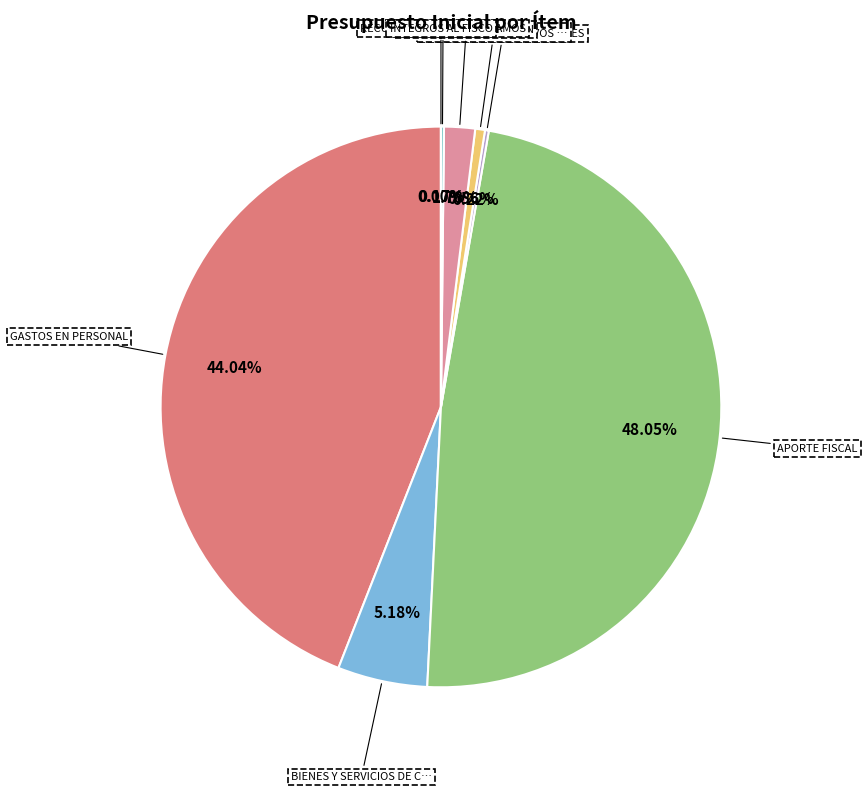

How many segments does this pie chart have?

8